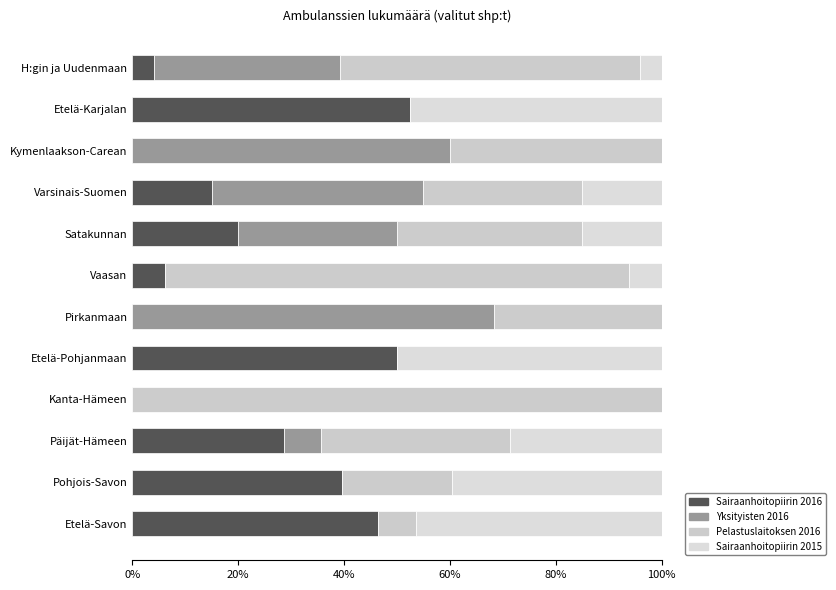

How many categories are shown in the chart?

12